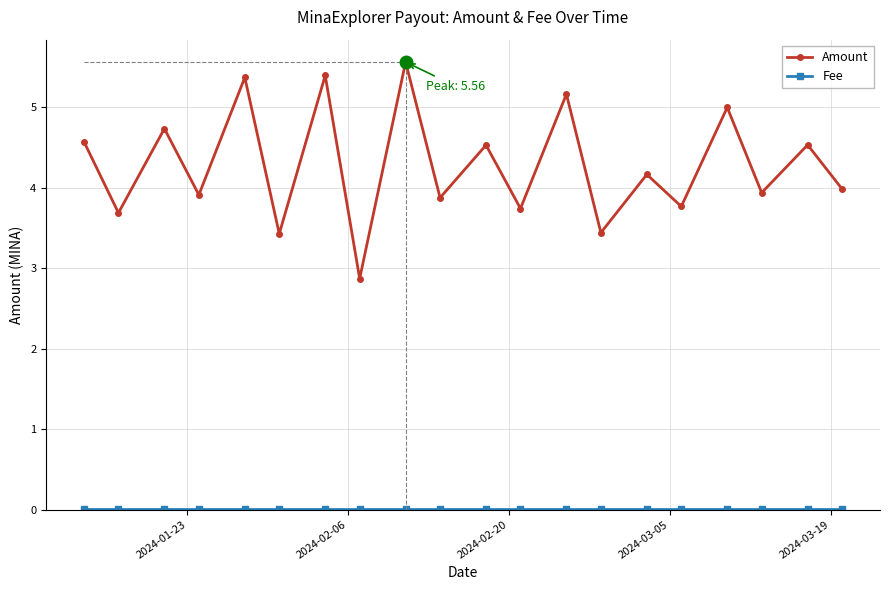

What is the sum of all Amount values?

85.7